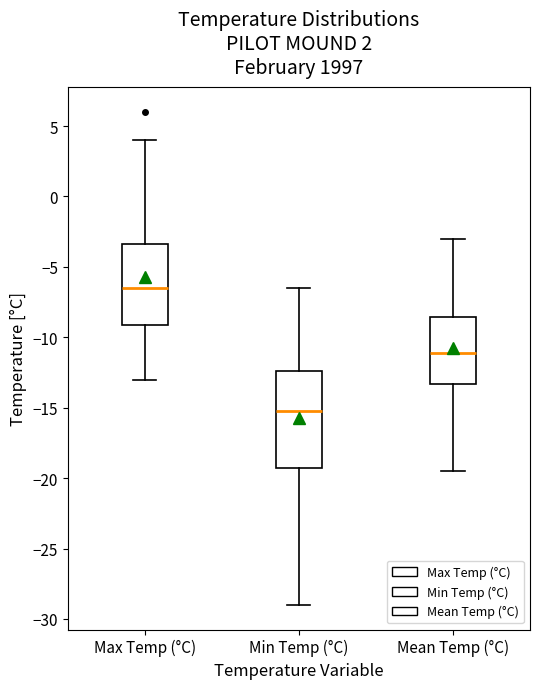

Which box is the tallest, from its lower edge to its upper edge?

Min Temp (°C)